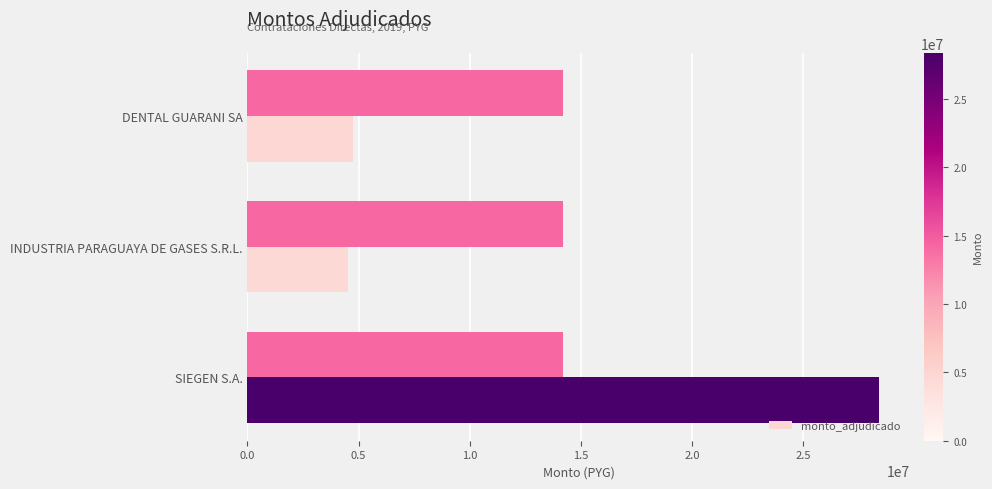

Which category has the highest value in the monto_adjudicado series?

SIEGEN S.A.